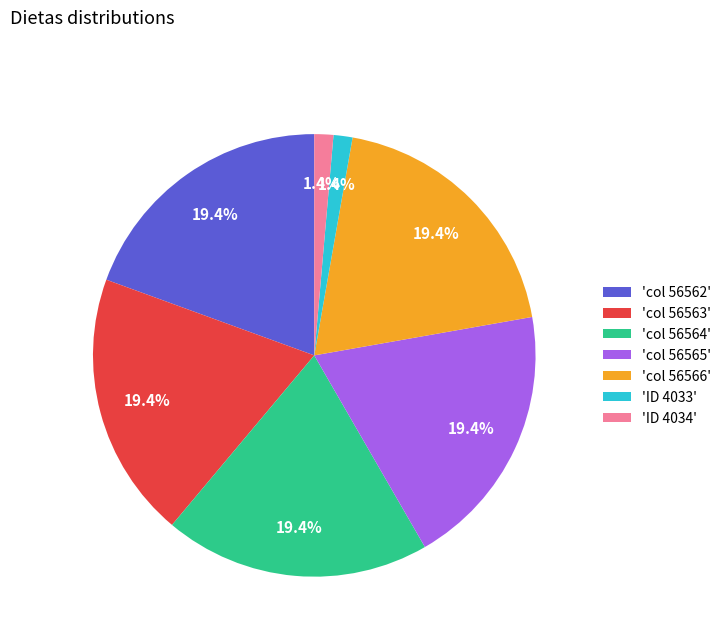

What percentage is NOT represented by 'ID 4033'?

98.6%